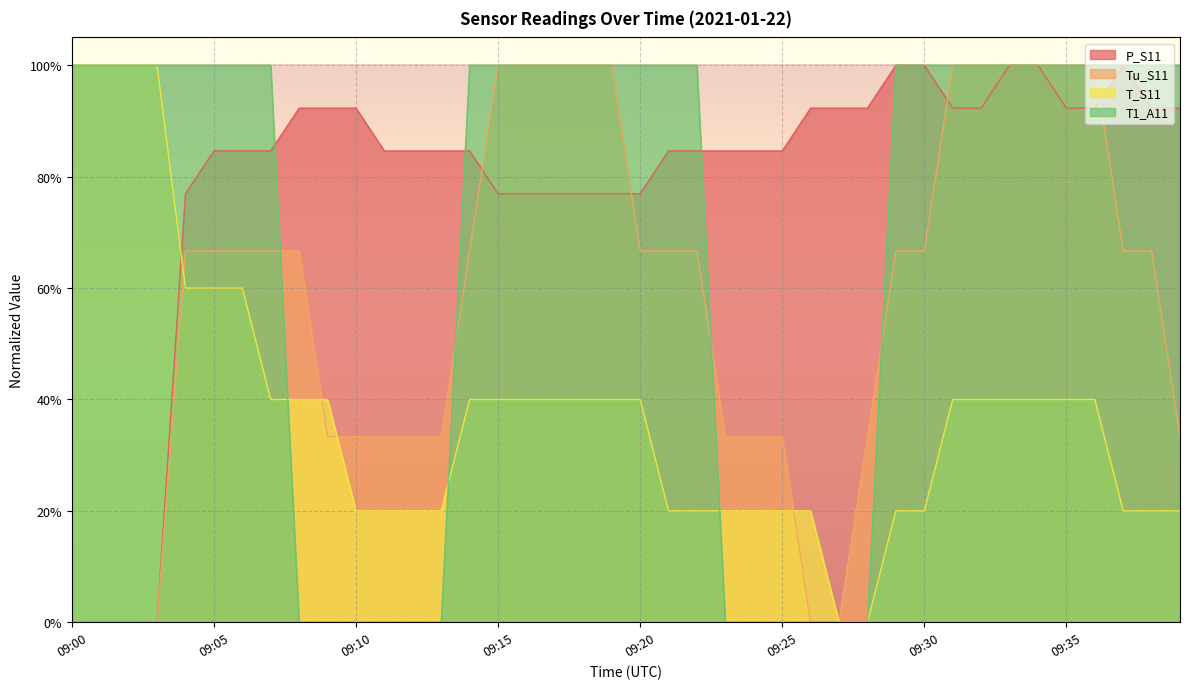

Which label corresponds to the smallest value in the chart?

09:00